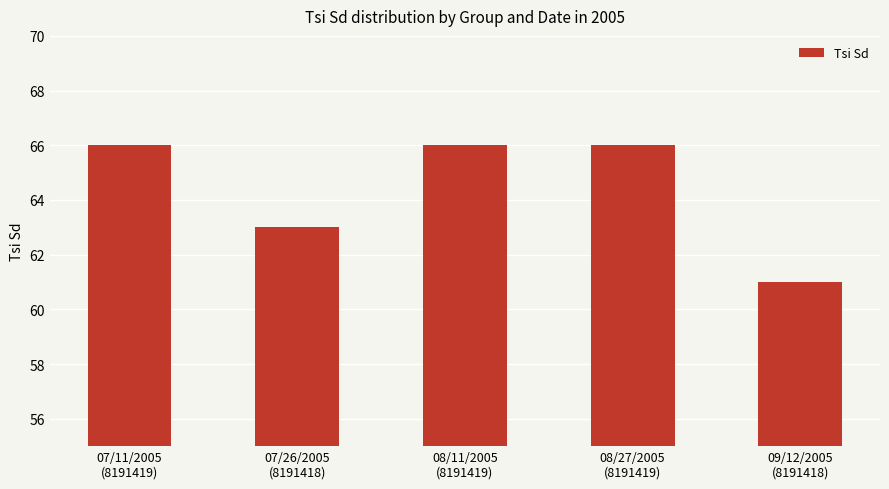

Reading left to right, transcribe all the data shown in this chart.

66	63	66	66	61